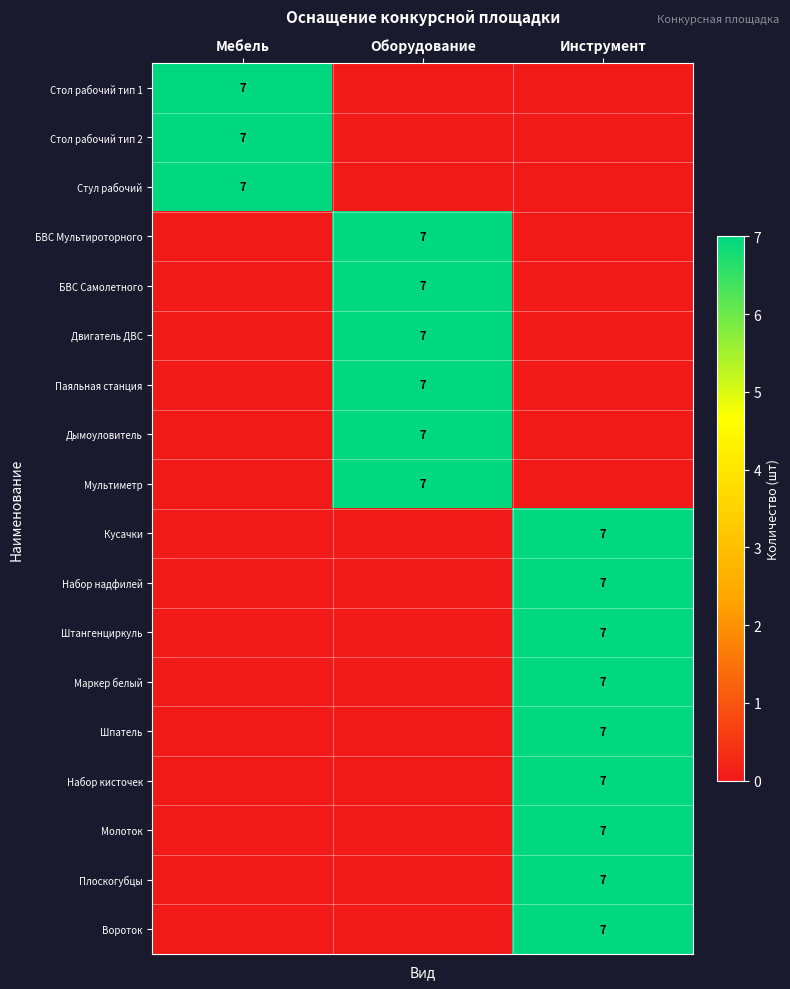

How many values in the БВС Мультироторного series exceed 0?

1